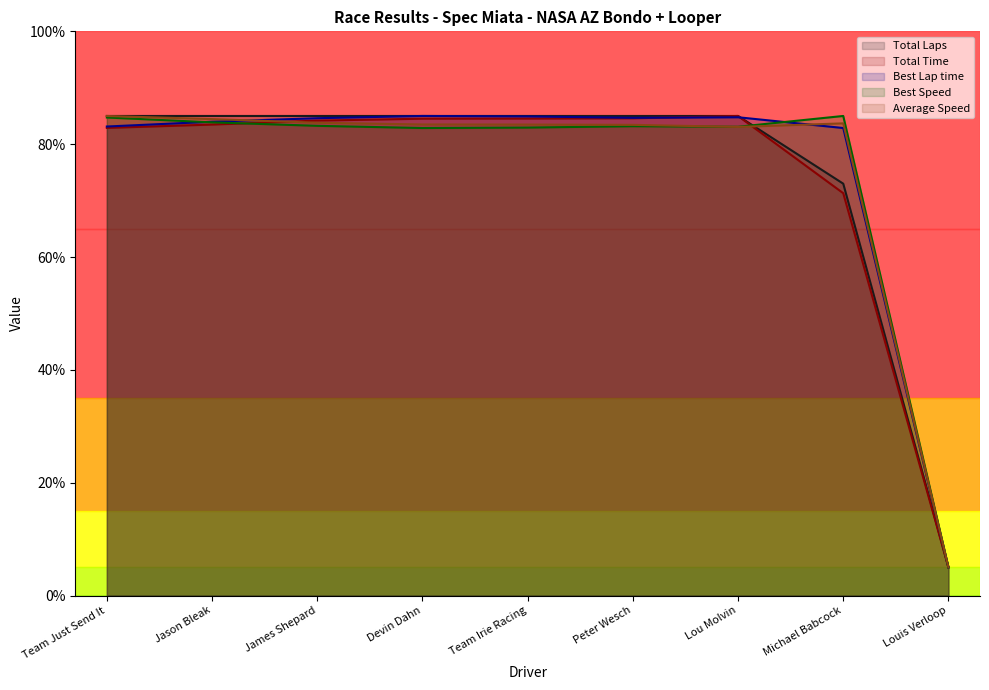

Reading right to left, transcribe all the data shown in this chart.

Total Laps: Louis Verloop=5.0	Michael Babcock=73.0	Lou Molvin=85.0	Peter Wesch=85.0	Team Irie Racing=85.0	Devin Dahn=85.0	James Shepard=85.0	Jason Bleak=85.0	Team Just Send It=85.0
Total Time: Louis Verloop=5.0	Michael Babcock=71.3	Lou Molvin=85.0	Peter Wesch=84.6	Team Irie Racing=84.5	Devin Dahn=84.5	James Shepard=84.2	Jason Bleak=83.5	Team Just Send It=82.9
Best Lap time: Louis Verloop=5.0	Michael Babcock=82.9	Lou Molvin=84.8	Peter Wesch=84.7	Team Irie Racing=84.9	Devin Dahn=85.0	James Shepard=84.6	Jason Bleak=84.0	Team Just Send It=83.1
Best Speed: Louis Verloop=5.0	Michael Babcock=85.0	Lou Molvin=83.1	Peter Wesch=83.2	Team Irie Racing=82.9	Devin Dahn=82.9	James Shepard=83.3	Jason Bleak=83.9	Team Just Send It=84.7
Average Speed: Louis Verloop=5.0	Michael Babcock=83.7	Lou Molvin=83.1	Peter Wesch=83.4	Team Irie Racing=83.5	Devin Dahn=83.5	James Shepard=83.8	Jason Bleak=84.4	Team Just Send It=85.0